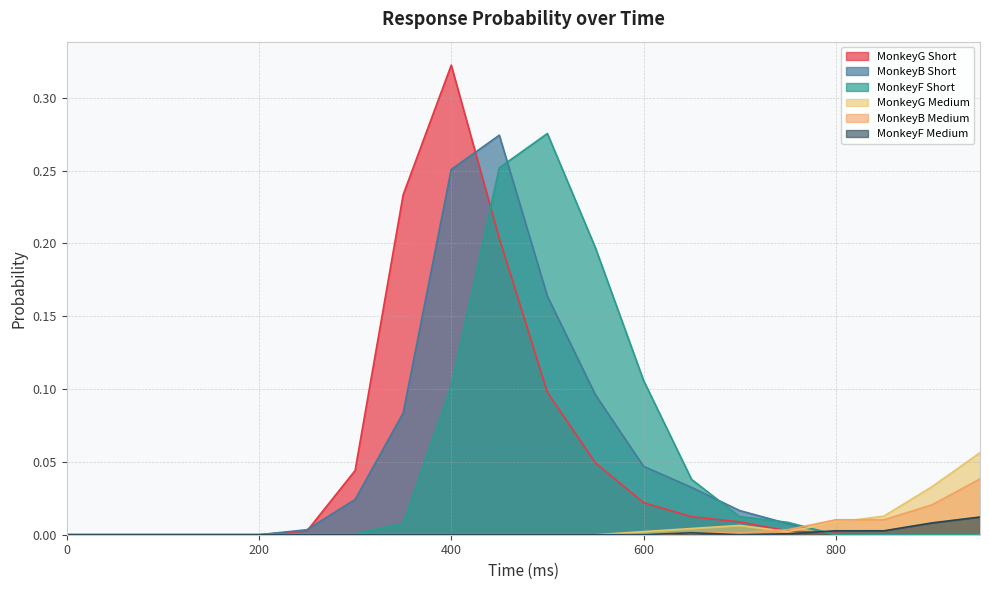

Where is the first local maximum for MonkeyG Short?

400